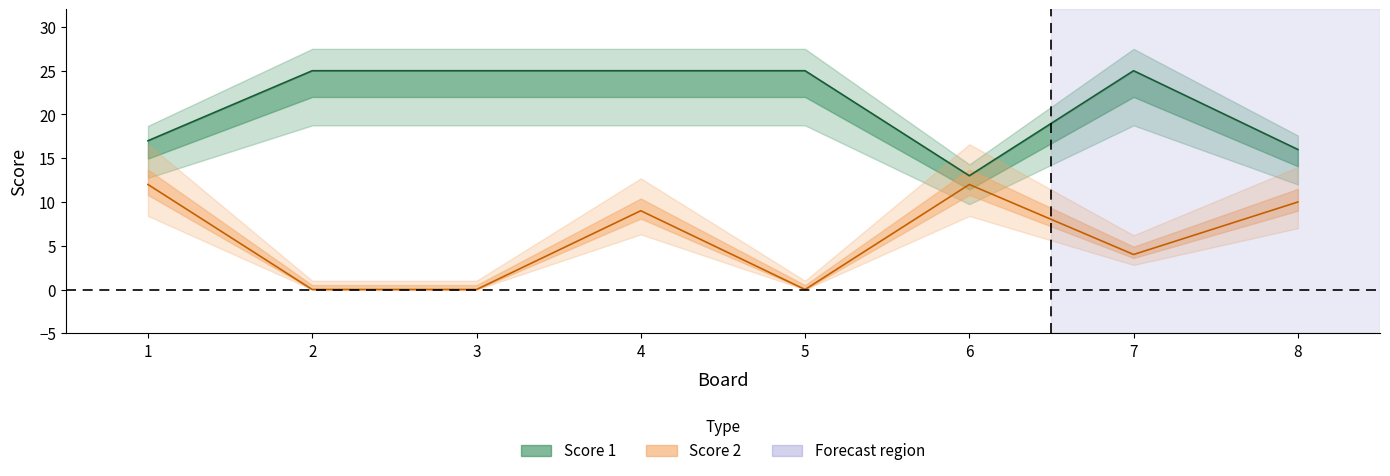

Where is Score 2 nearest to the value 6?

7